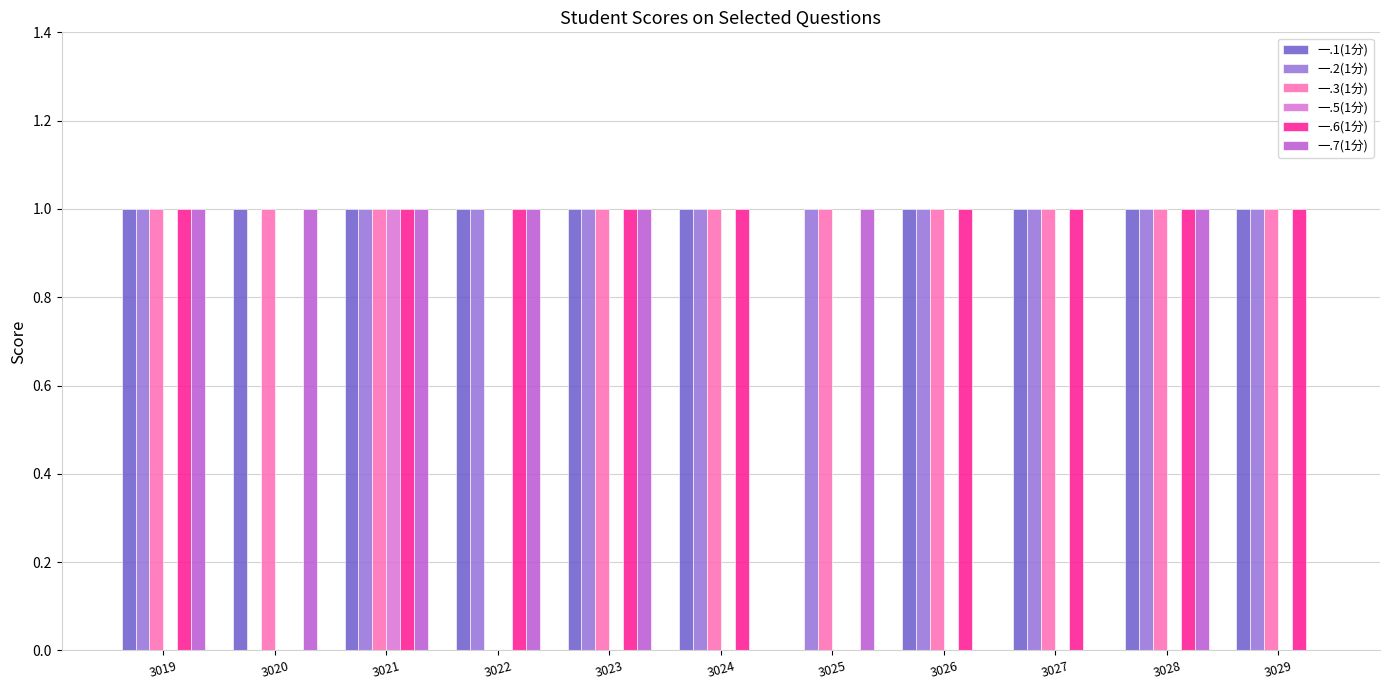

The 一.2(1分) series shows 0 at 3022. True or false?

False